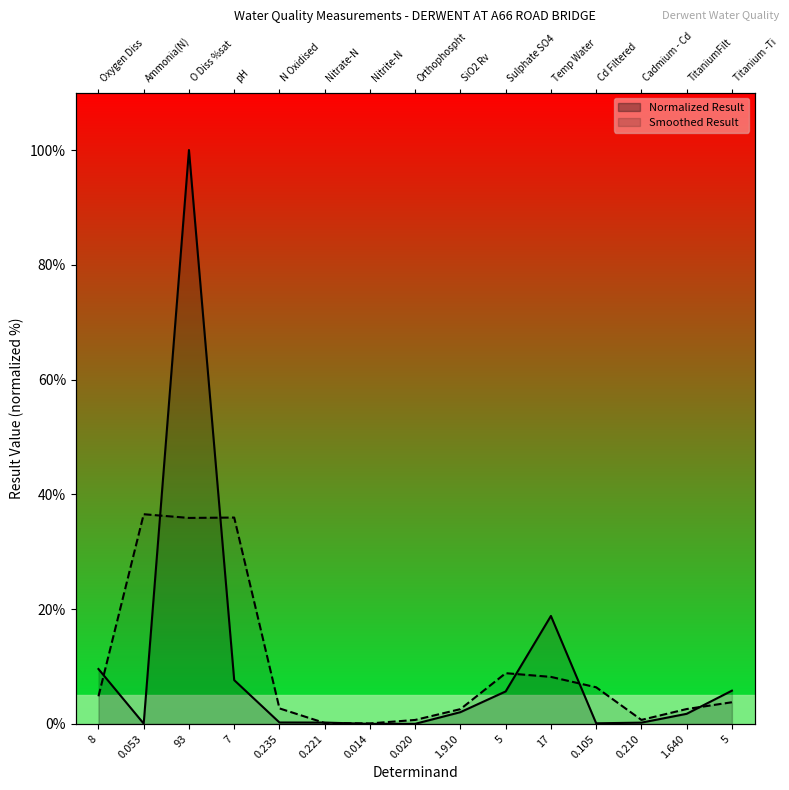

What is the sum of all Smoothed Result Line values?

150.0